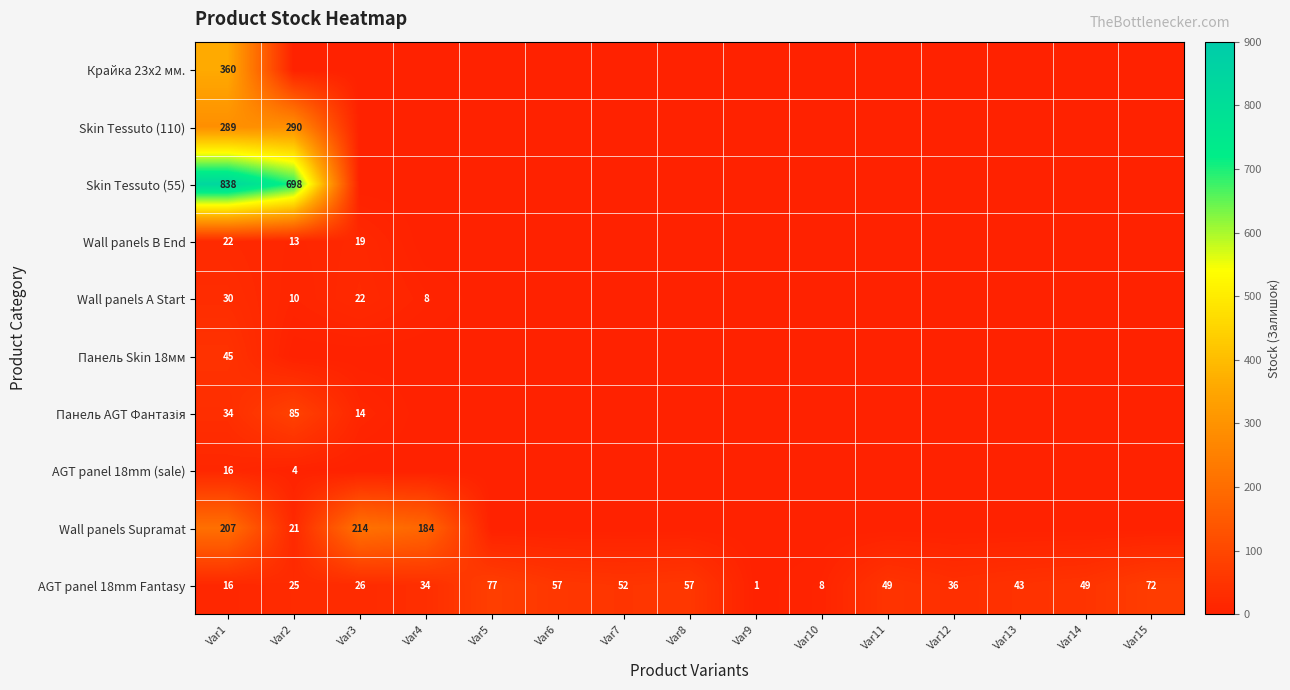

The AGT panel 18mm Fantasy series shows 36 at Var12. True or false?

True